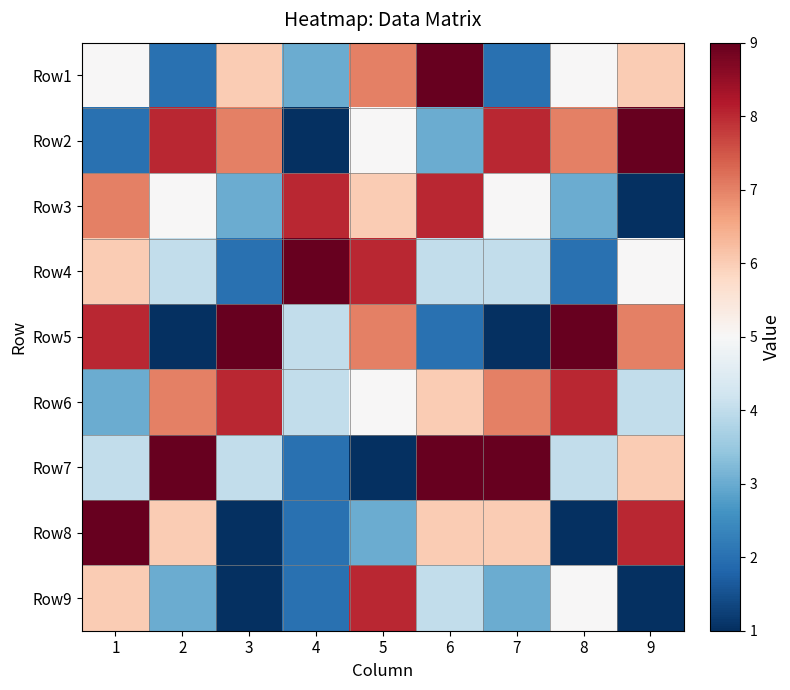

At how many categories does at least one series exceed 0?

9